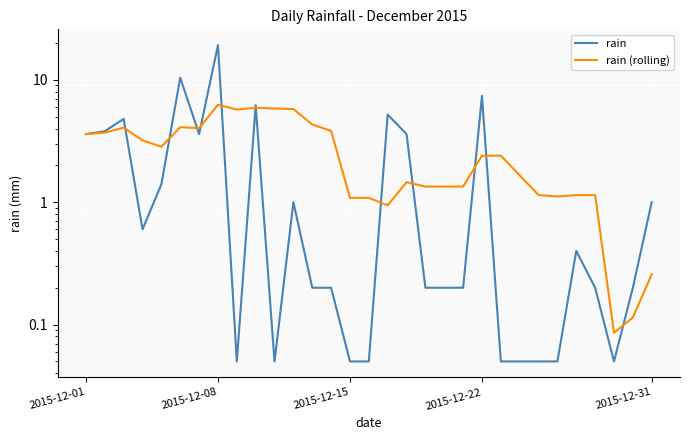

Reading left to right, transcribe all the data shown in this chart.

rain: 3.6	3.8	4.8	0.6	1.4	10.4	3.6	19.2	0.1	6.2	0.1	1.0	0.2	0.2	0.1	0.1	5.2	3.6	0.2	0.2	0.2	7.4	0.1	0.1	0.1	0.1	0.4	0.2	0.1	0.2	1.0
rain (rolling): 3.6	3.7	4.1	3.2	2.8	4.1	4.0	6.3	5.7	5.9	5.8	5.8	4.3	3.8	1.1	1.1	0.9	1.5	1.3	1.3	1.3	2.4	2.4	1.7	1.1	1.1	1.1	1.1	0.1	0.1	0.3